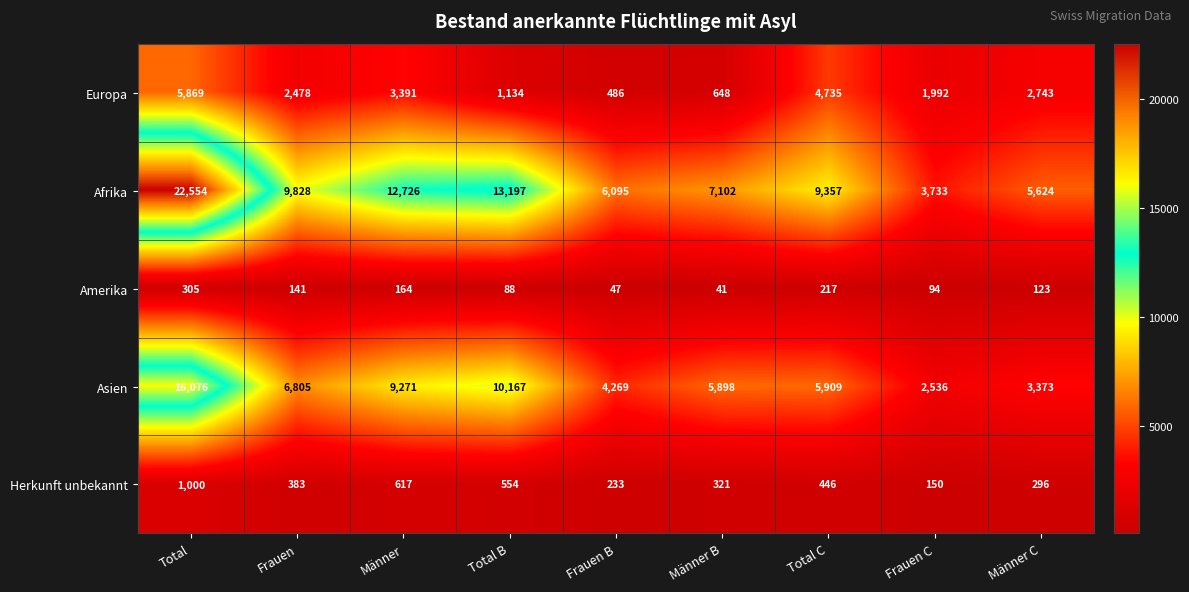

List the series in order of their peak value, lowest first.

Amerika, Herkunft unbekannt, Europa, Asien, Afrika